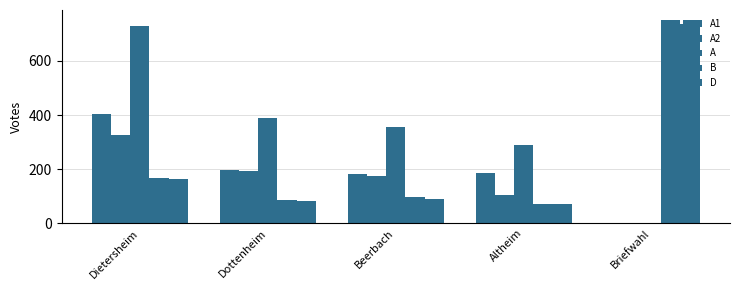

How many distinct data groups are displayed?

5